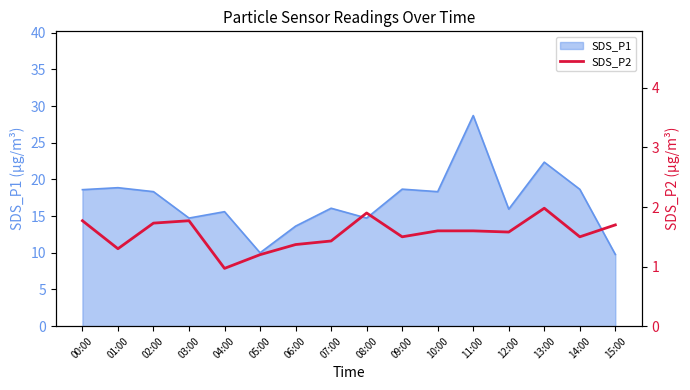

What is the maximum value for SDS_P1?

28.7